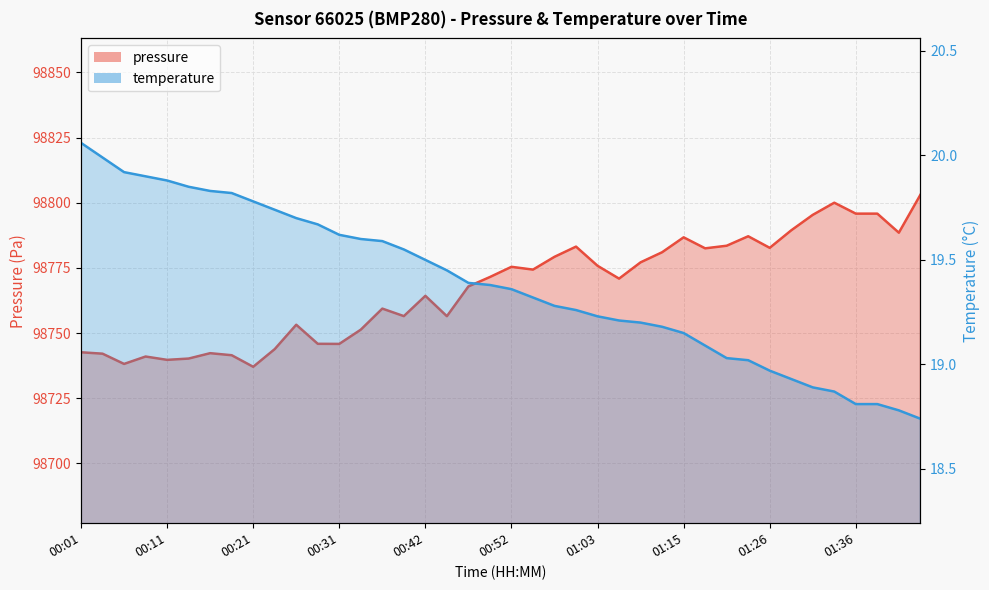

Which has a higher value, 00:21 or 00:47?

00:47